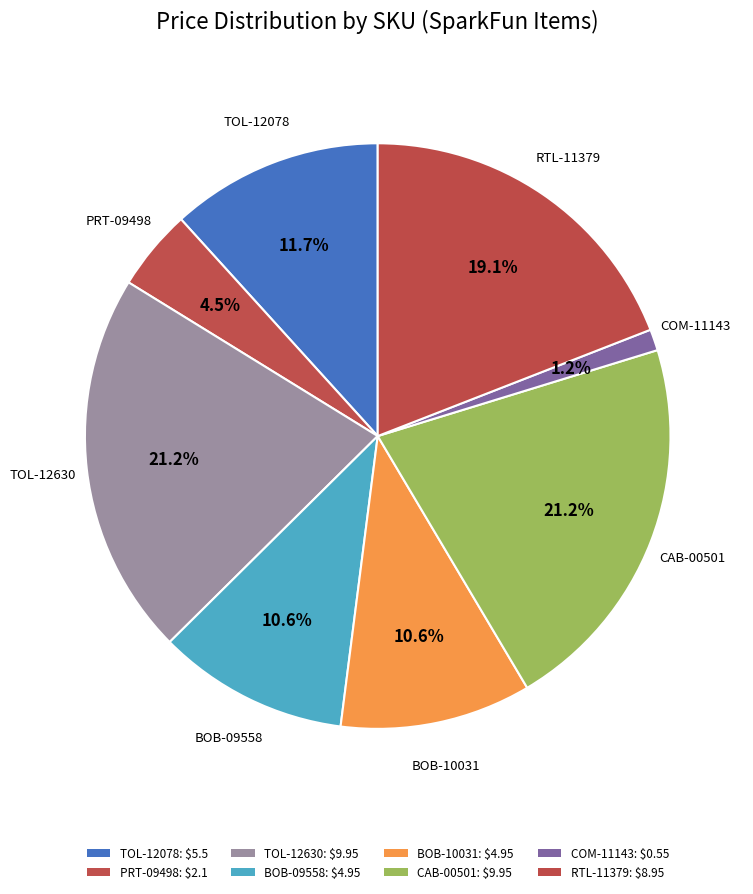

How many segments does this pie chart have?

8